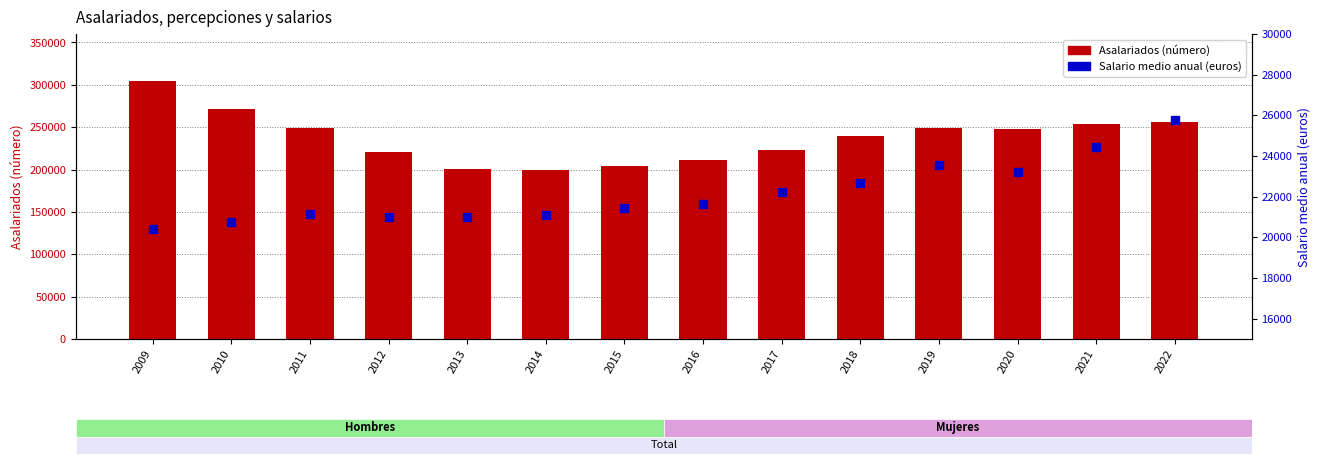

Which series reaches the maximum Y coordinate?

Asalariados (número)